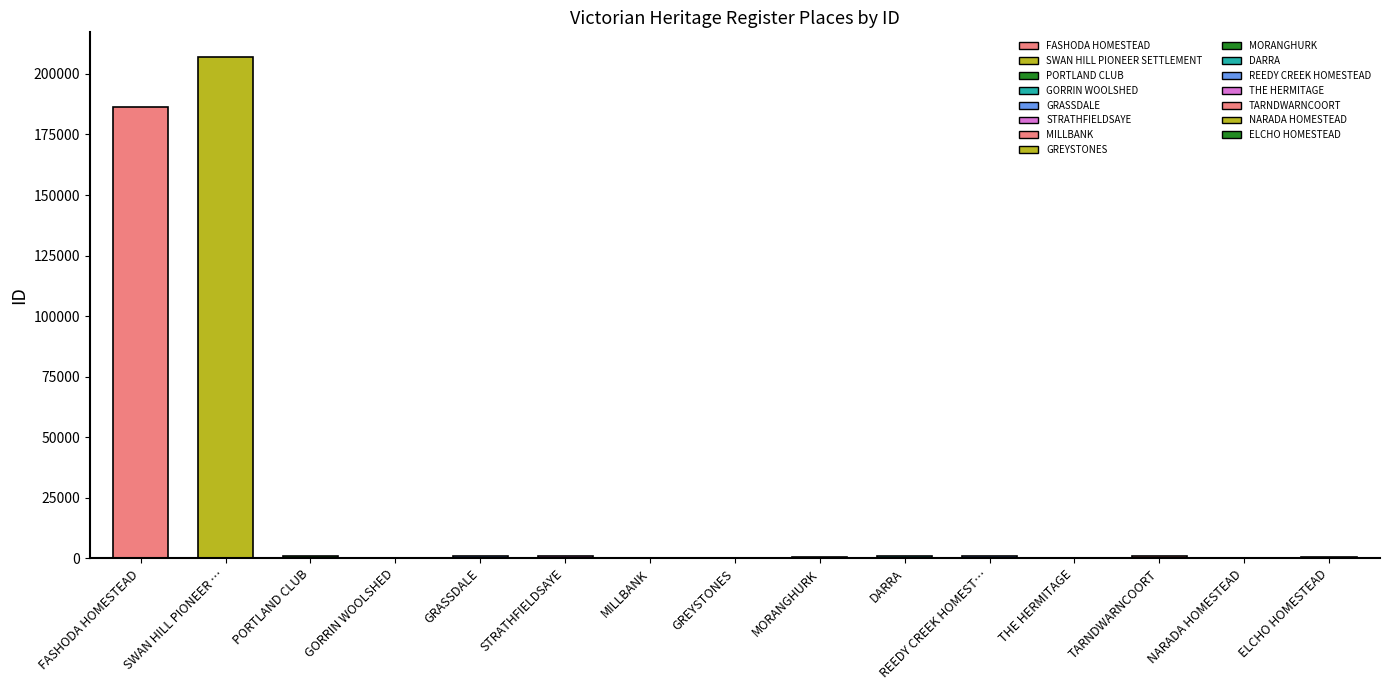

Between GORRIN WOOLSHED and SWAN HILL PIONEER …, which is larger?

SWAN HILL PIONEER …